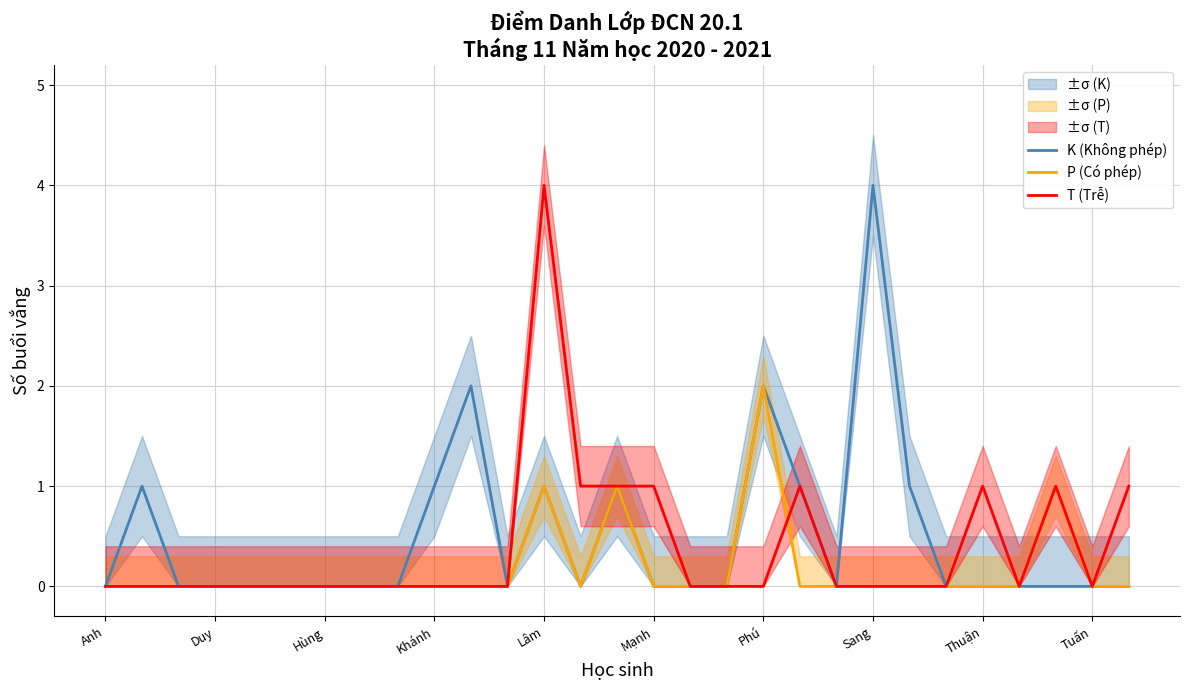

List the series in order of their overall mean, highest first.

K (Không phép), T (Trễ), P (Có phép)